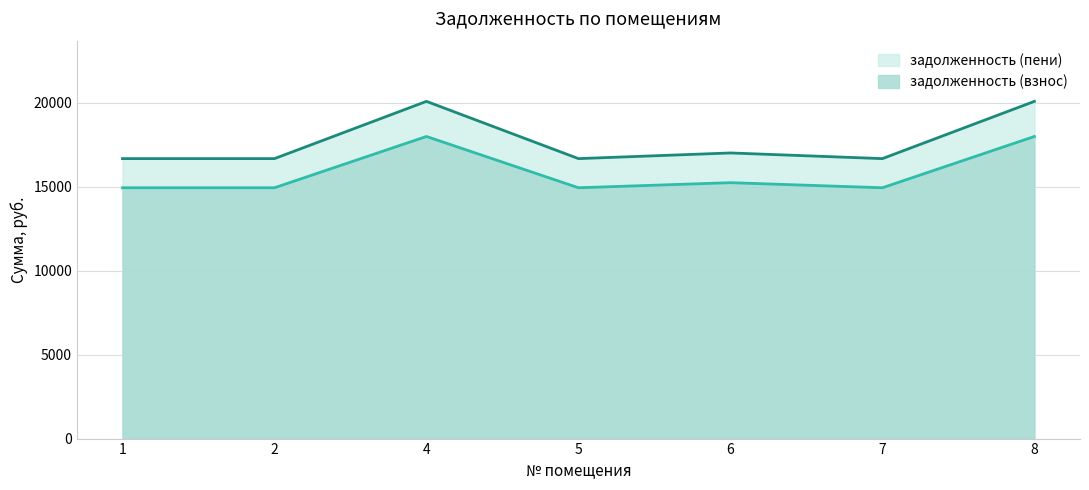

True or false: задолженность (взнос) has more than 1 points higher than both neighbors.

True